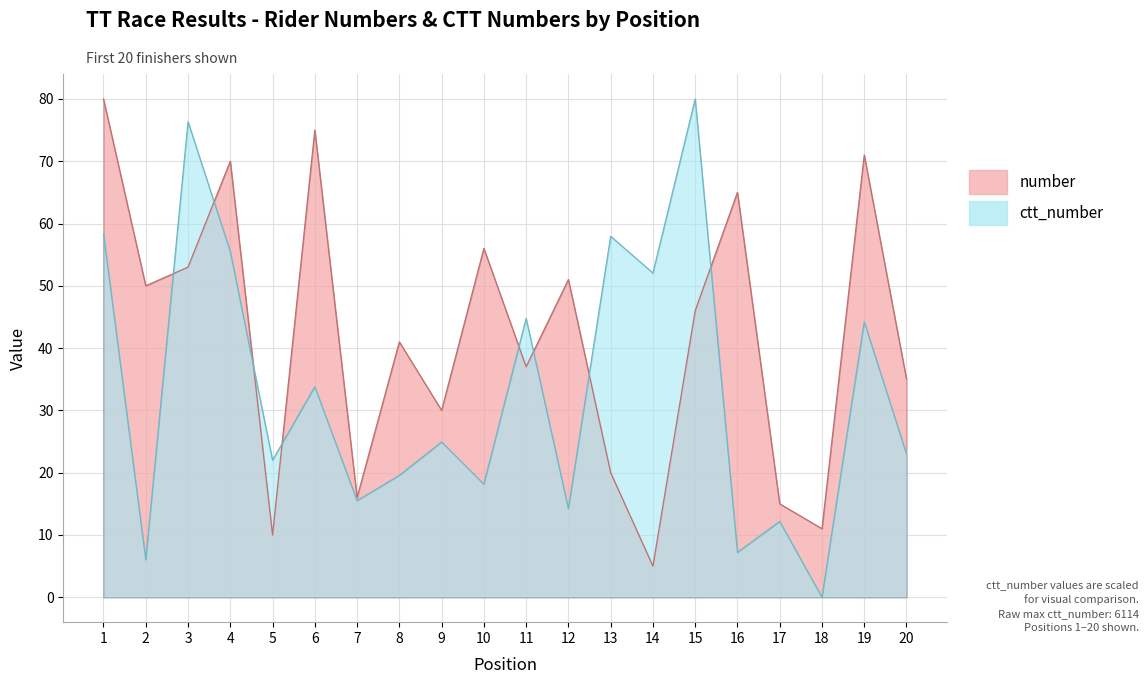

List the series in order of their peak value, highest first.

number, ctt_number